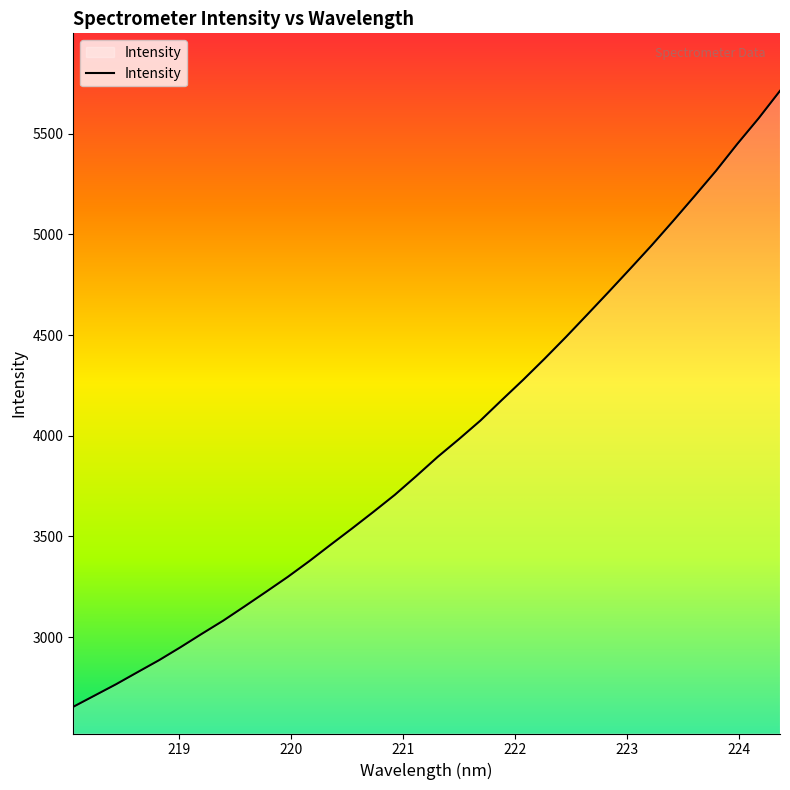

Rank the categories by value from highest to lowest.

224.3616, 224.1709, 223.9802, 223.7895, 223.5987, 223.408, 223.2172, 223.0264, 222.8355, 222.6447, 222.4538, 222.263, 222.0721, 221.8812, 221.6902, 221.4993, 221.3083, 221.1174, 220.9264, 220.7354, 220.5444, 220.3533, 220.1623, 219.9712, 219.7801, 219.589, 219.3979, 219.2067, 219.0156, 218.8244, 218.6332, 218.442, 218.2508, 218.0596